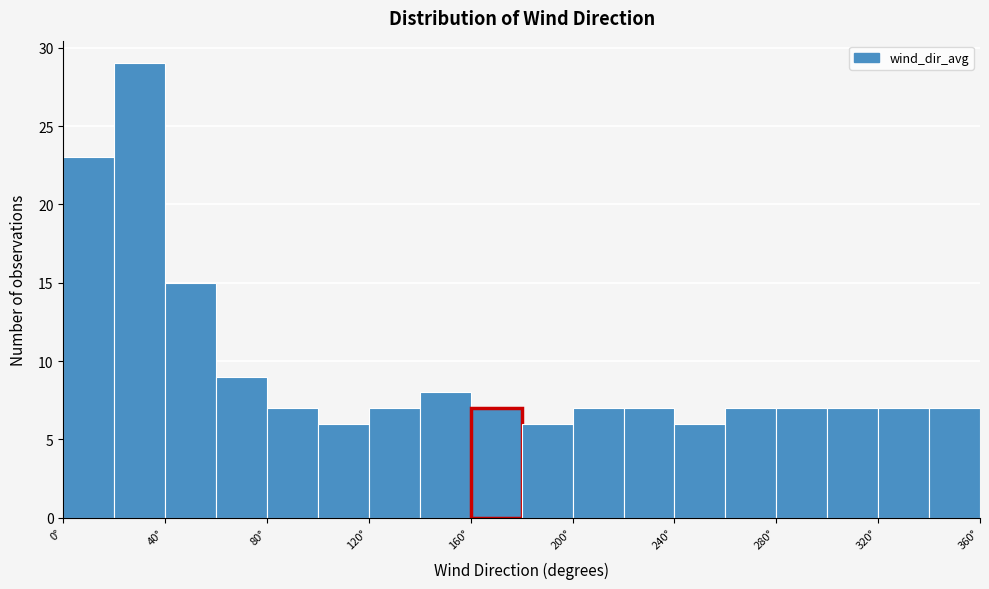

Over which range of the x-axis is the bar tallest?

20 to 40